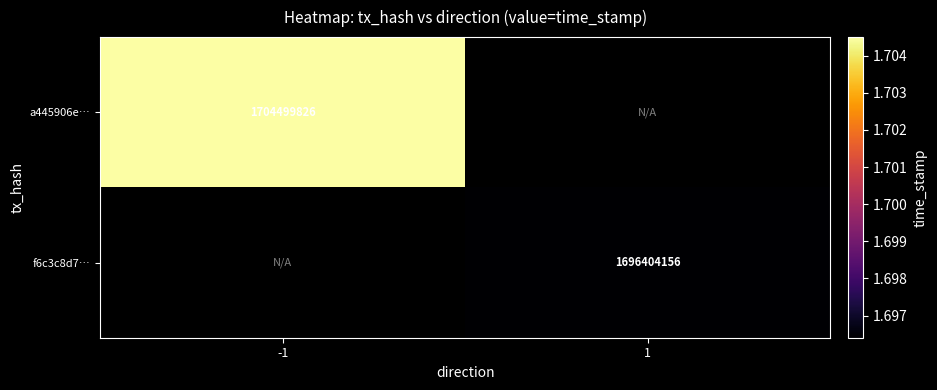

The f6c3c8d7… series shows 1696404156 at 1. True or false?

True